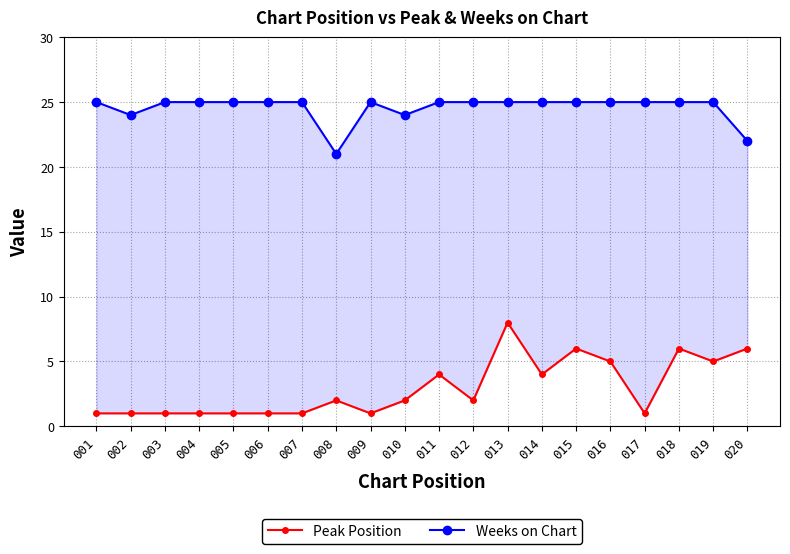

Count the Peak Position values in the range 1 to 5.

16